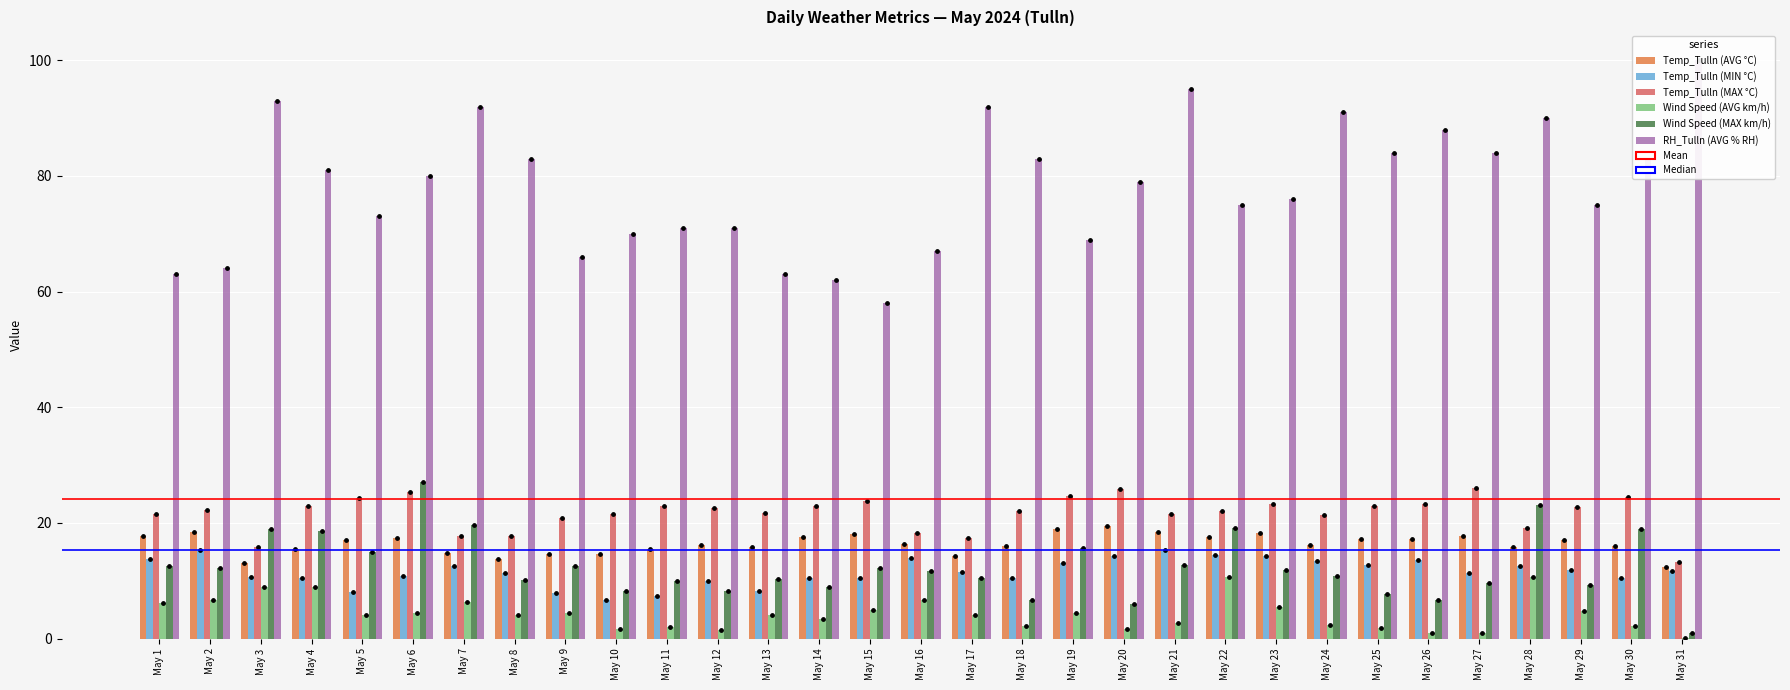

What are all the series names shown in the legend?

Temp_Tulln (AVG °C), Temp_Tulln (MIN °C), Temp_Tulln (MAX °C), Wind Speed (AVG km/h), Wind Speed (MAX km/h), RH_Tulln (AVG % RH)